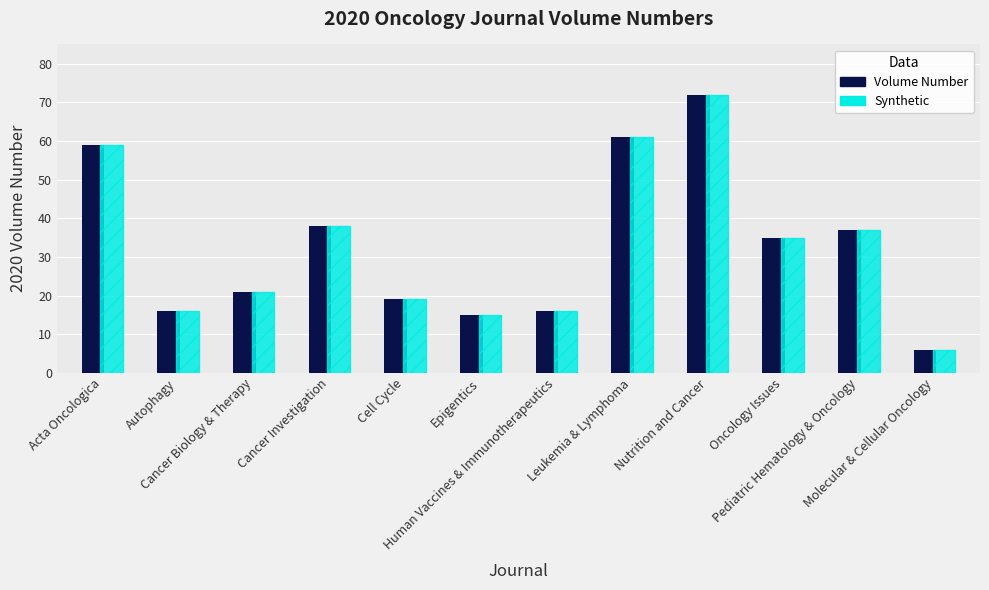

Which category has the highest value across all series?

Nutrition and Cancer